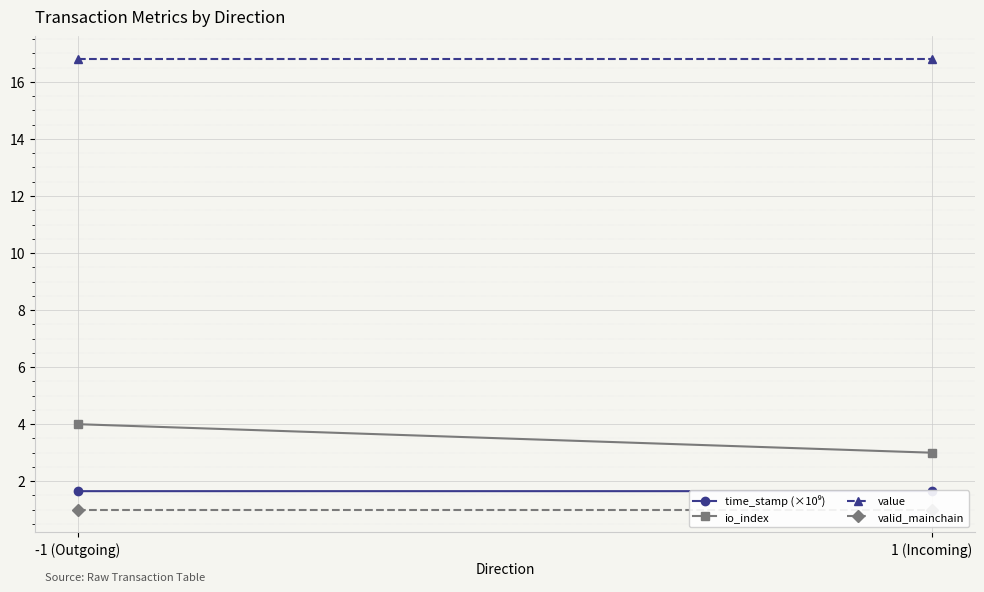

What is the label of the 1st point from the left?

-1 (Outgoing)